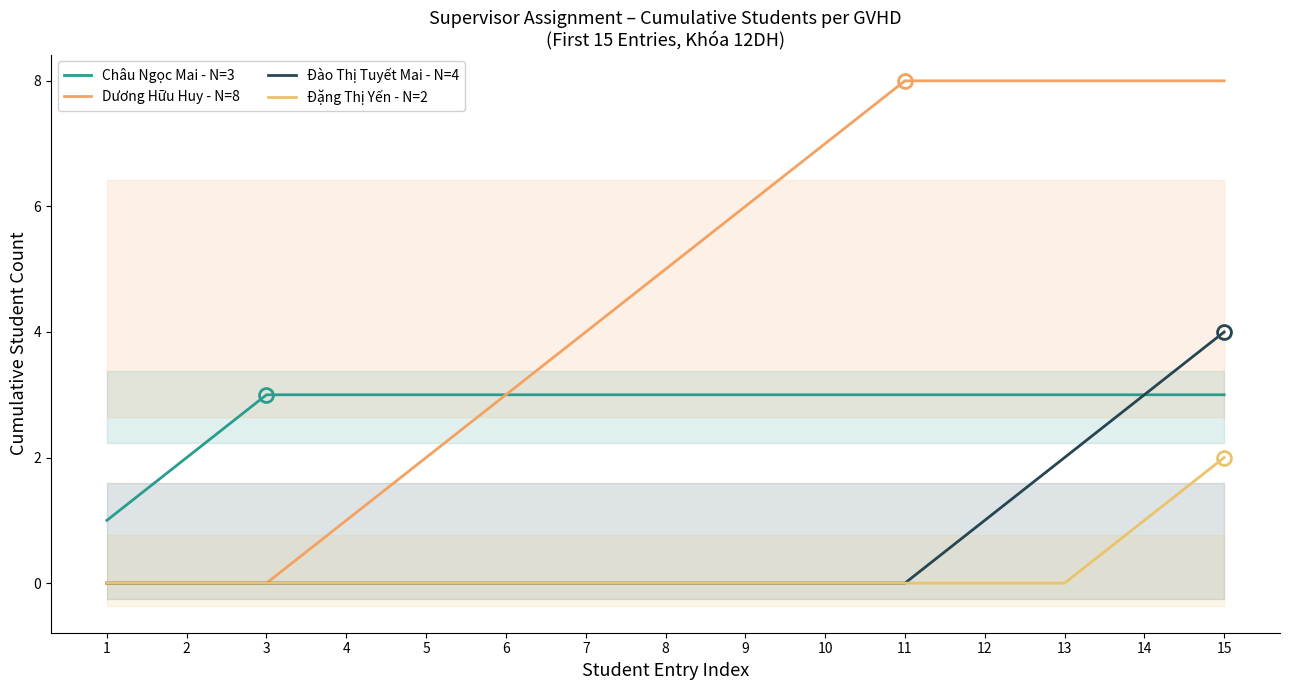

Between 7 and 12, which series saw the biggest shift?

Dương Hữu Huy - N=8